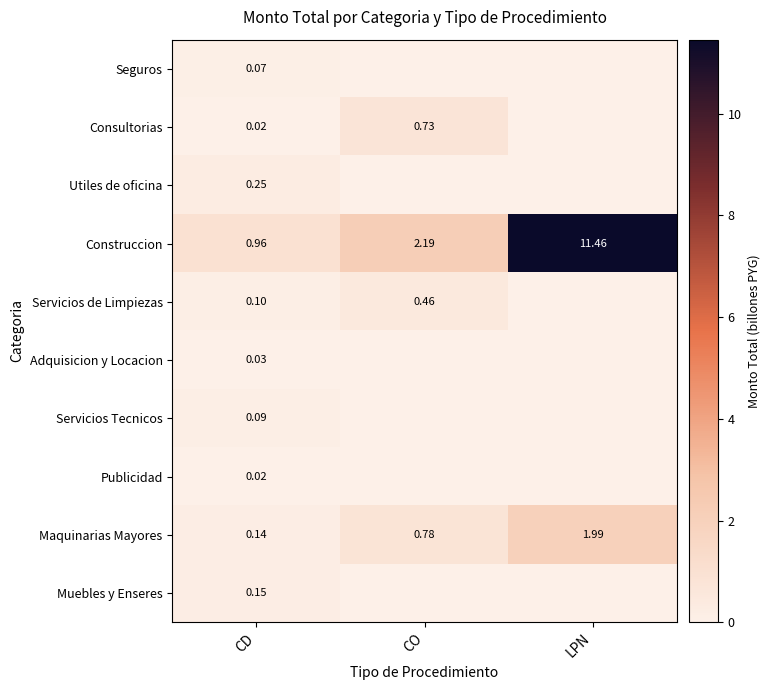

The value of Adquisicion y Locacion at LPN is -0.0. True or false?

False